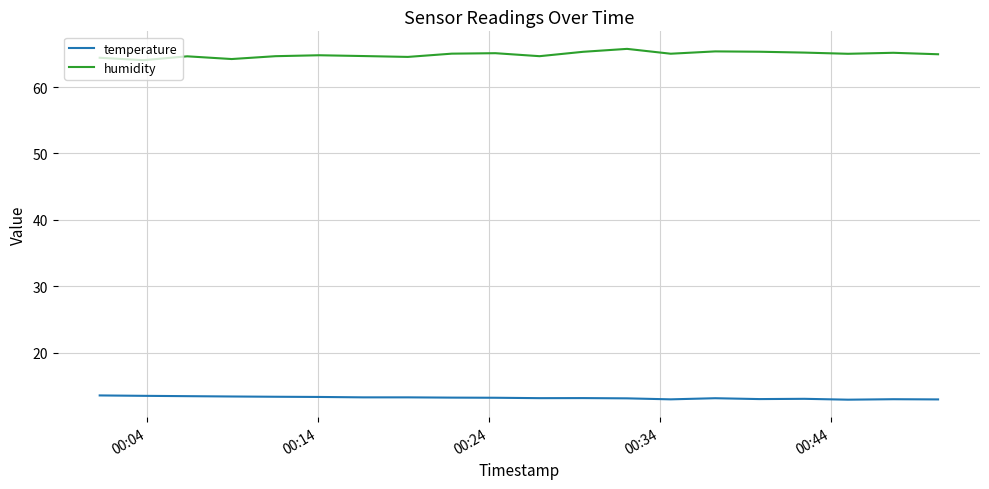

True or false: humidity and temperature intersect in this chart.

False